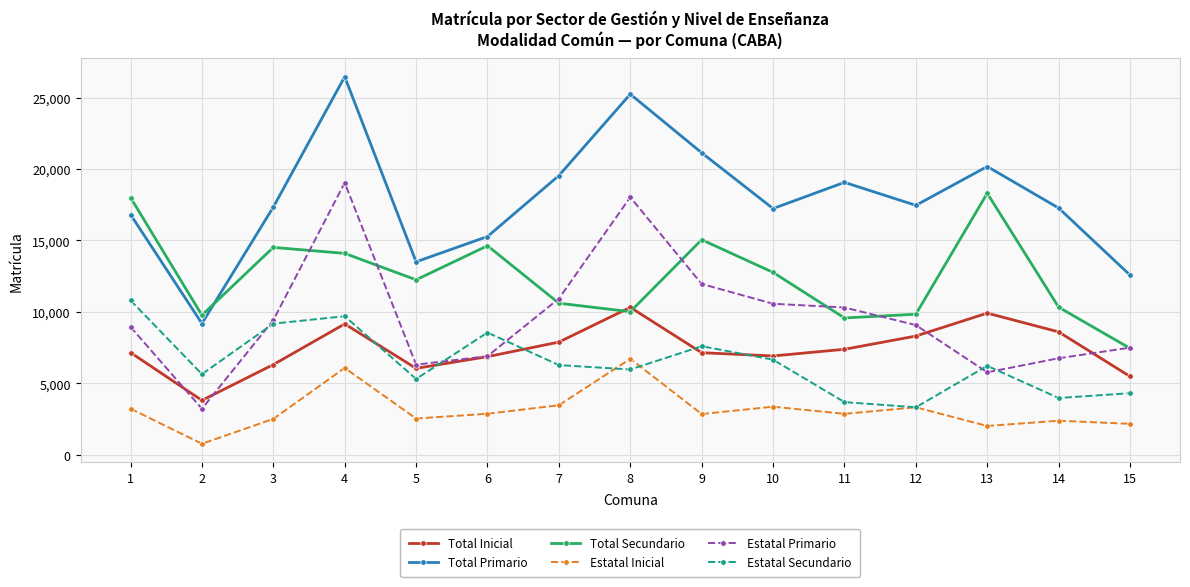

What is the sum of all Estatal Inicial values?

47093